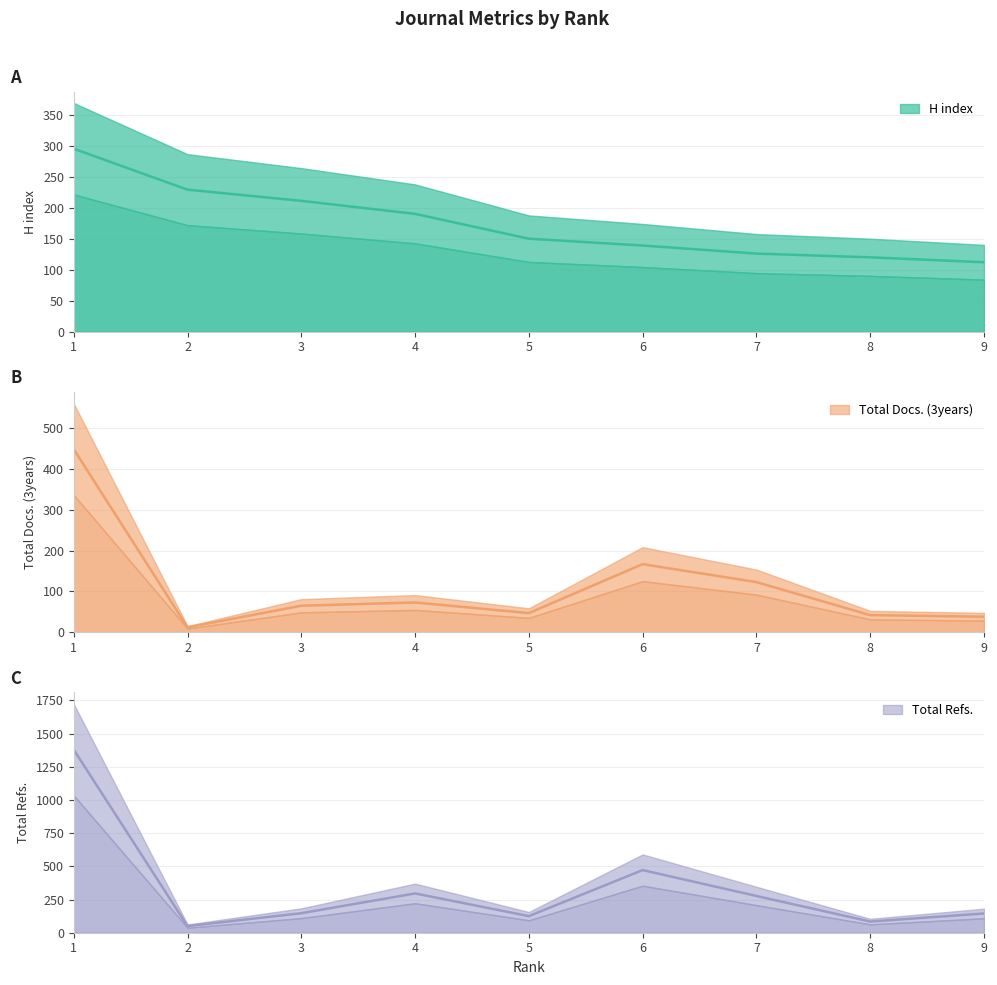

Between 4 and 9, which is larger?

4